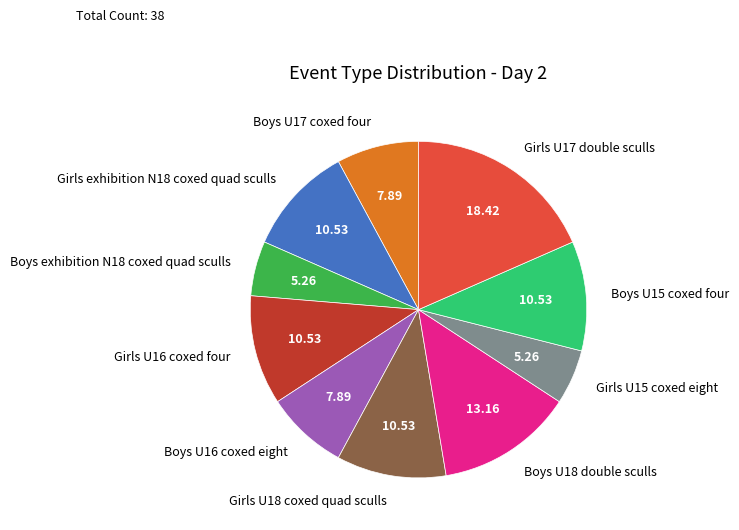

Combined, do Girls exhibition N18 coxed quad sculls and Girls U15 coxed eight account for over 50%?

No